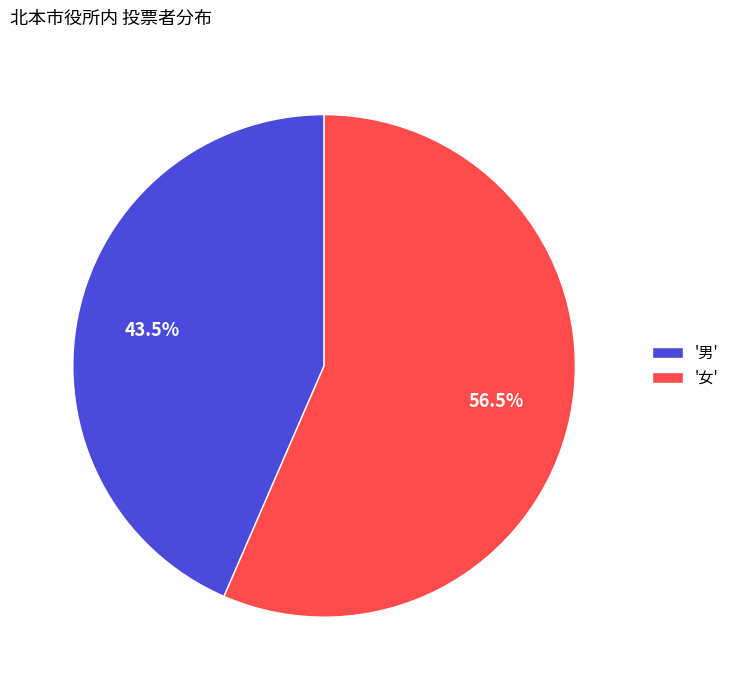

Which has a higher value, '女' or '男'?

'女'